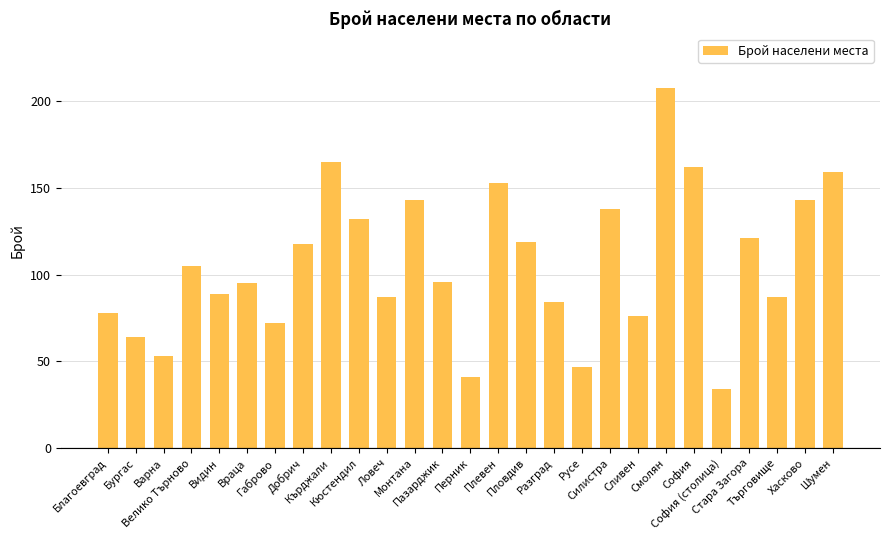

How many data points are less than 96?

13